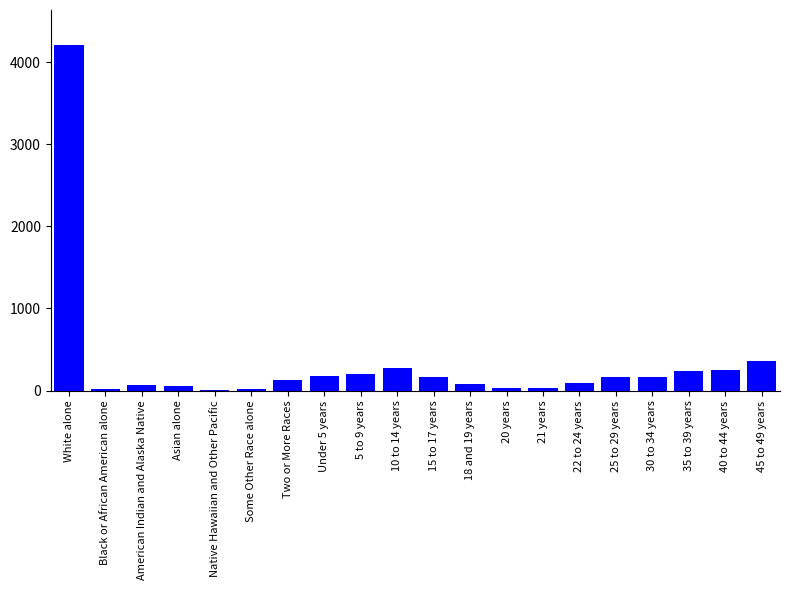

What is the greatest value displayed?

4212